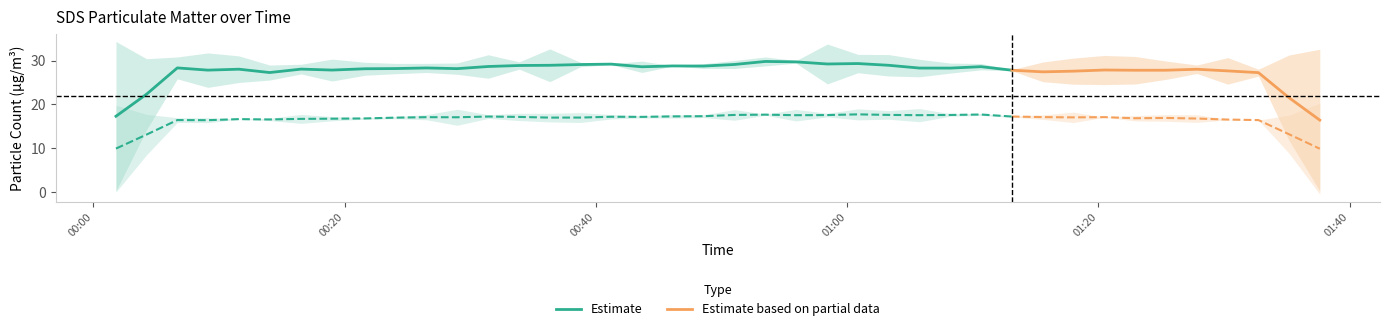

What is the total value across all series at 2021/01/08 00:58:26?

50.1